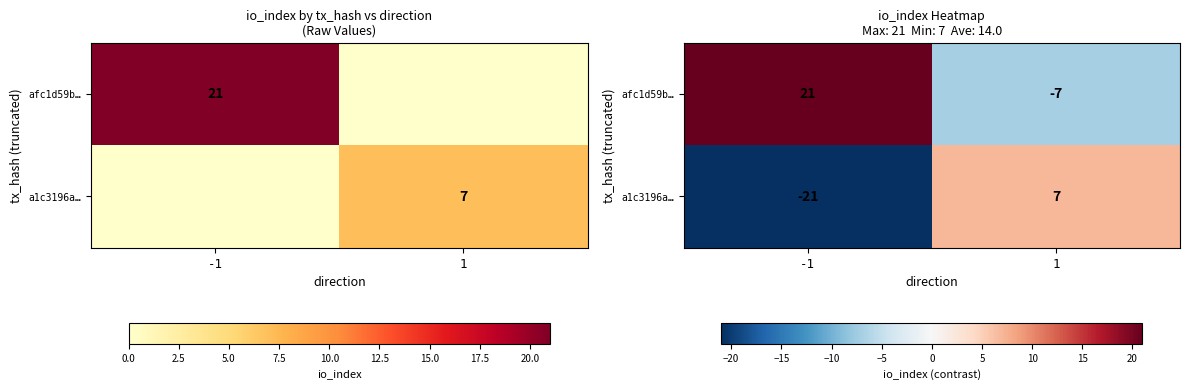

What is the spread (max minus min) of values at 1?

14